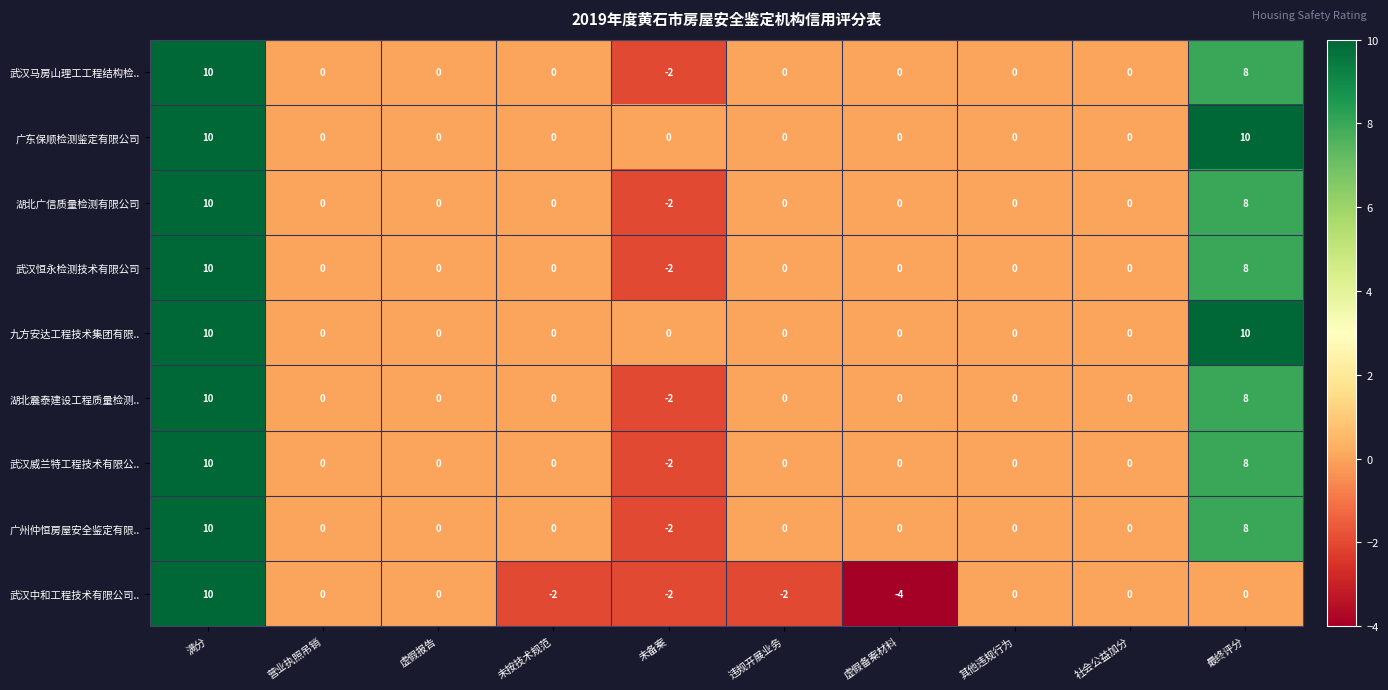

What is the difference between the highest and lowest values at 未备案?

2